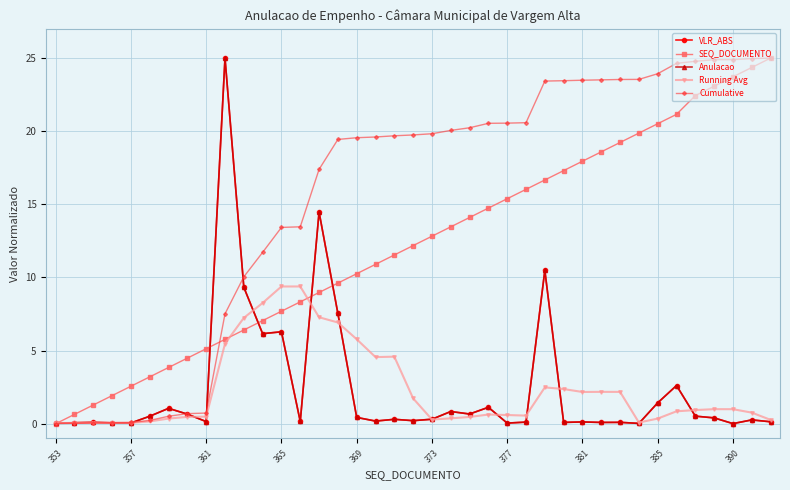

How many lines are shown in the chart?

5